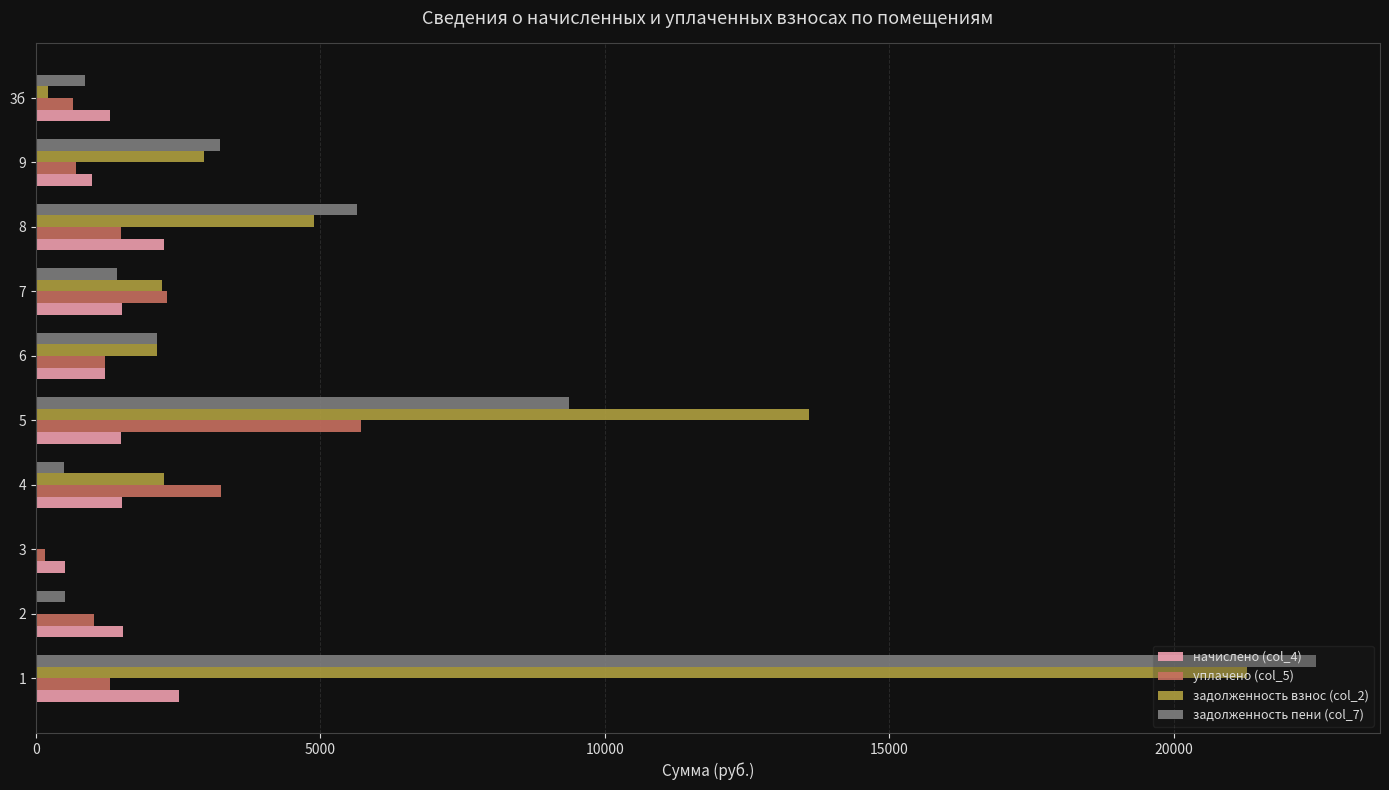

What is the sum of the задолженность пени (col_7) values at 5 and 8?

15010.5